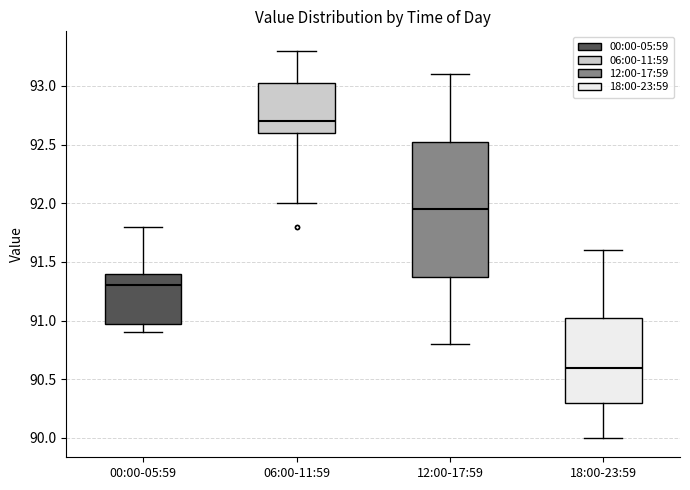

Reading left to right, read every box against the y-axis: the position of its median line, the range the box covers, and the ends of its whiskers. The values are not printed on the chart, so give them approximately, as read against the axis.

00:00-05:59: median 91.30, box 91.00 to 91.40, whiskers 90.90 to 91.80
06:00-11:59: median 92.70, box 92.60 to 93.05, whiskers 92.00 to 93.30
12:00-17:59: median 91.95, box 91.40 to 92.55, whiskers 90.80 to 93.10
18:00-23:59: median 90.60, box 90.30 to 91.05, whiskers 90.00 to 91.60